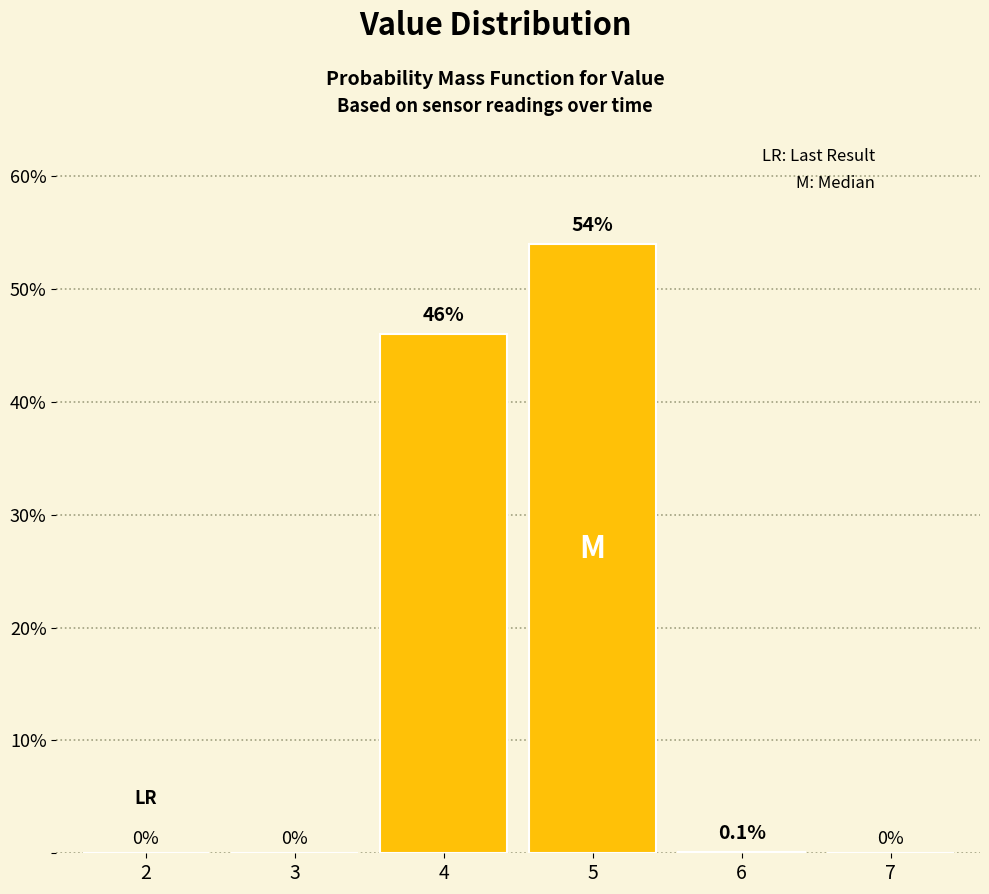

Reading right to left, list all the values displayed in this chart.

7=0.0	6=0.1	5=54.0	4=46.0	3=0.0	2=0.0